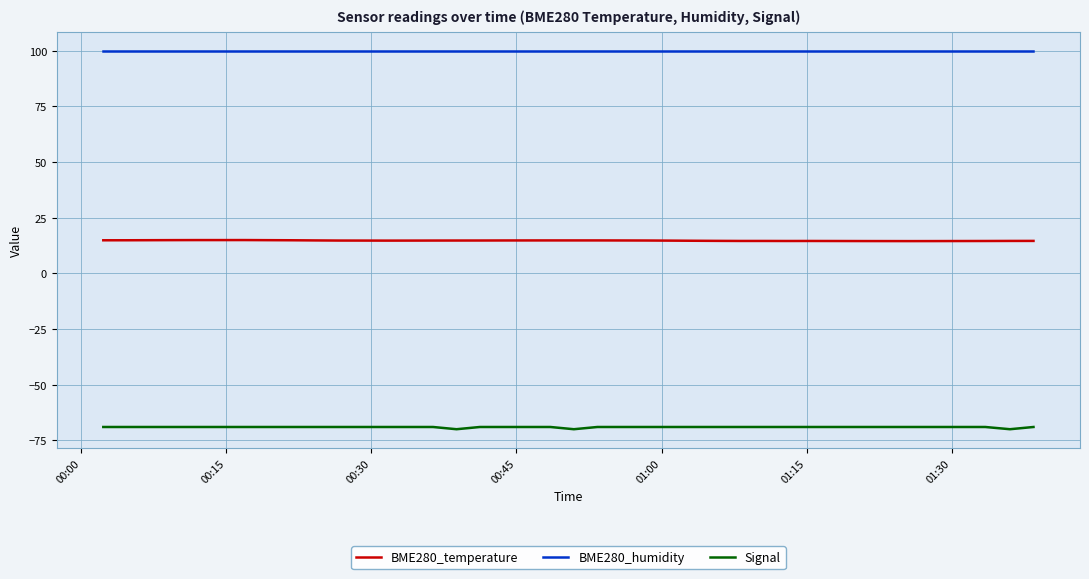

What is the maximum value shown in the chart?

100.0